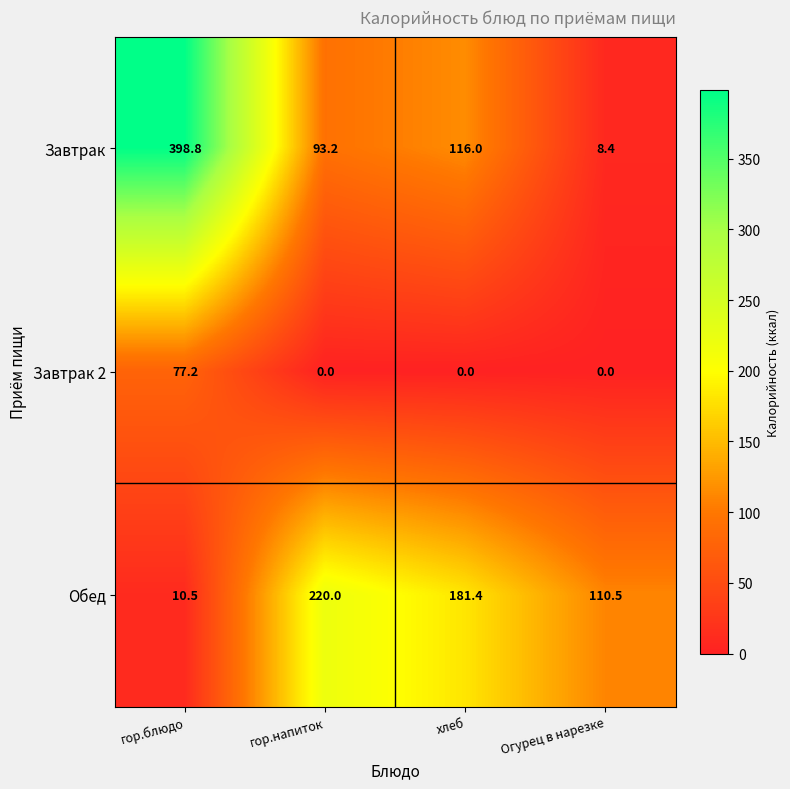

How many data points does each series have?

4